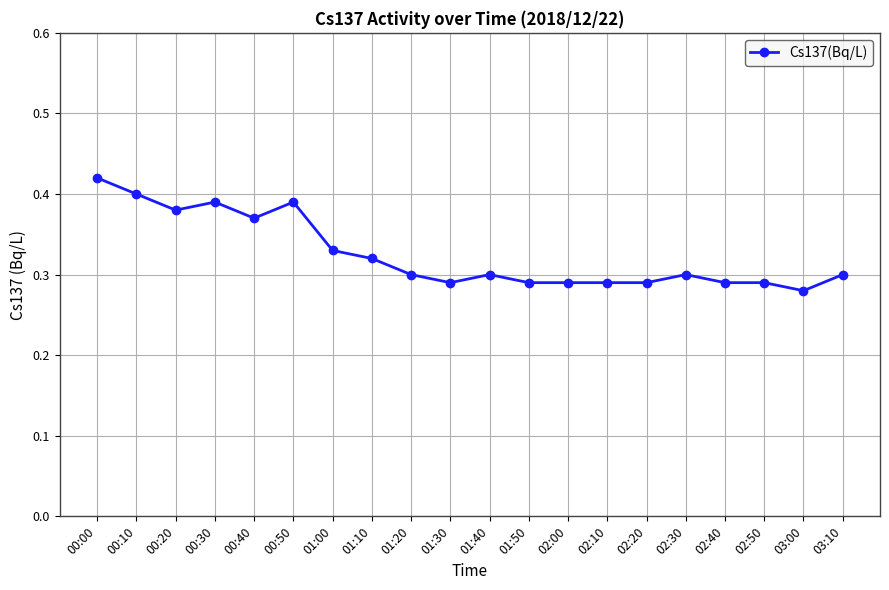

What is the sum of the values at 03:00 and 02:00?

0.6